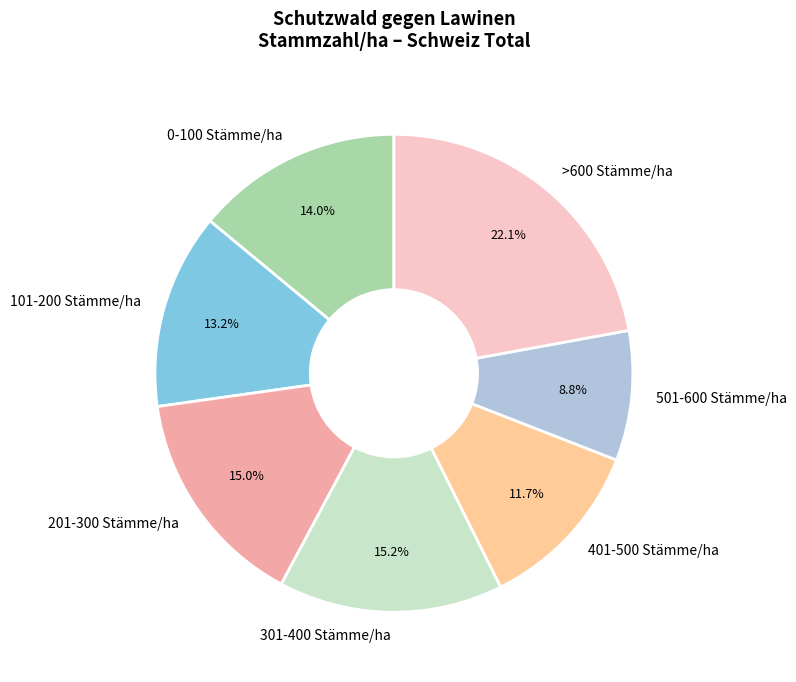

To the nearest percent, what is the combined percentage of 501-600 Stämme/ha and 0-100 Stämme/ha?

23%